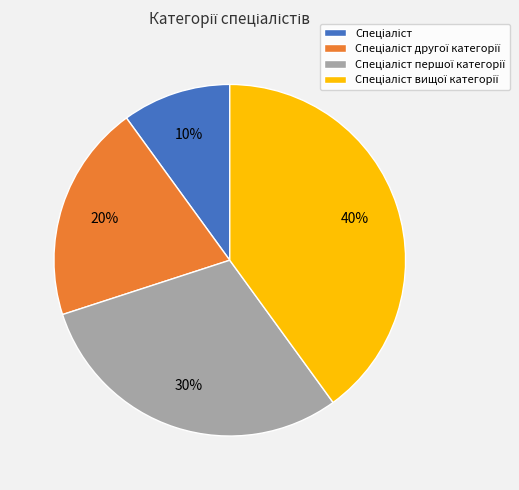

To the nearest percent, what is the difference between the largest and smallest slice percentages?

30%